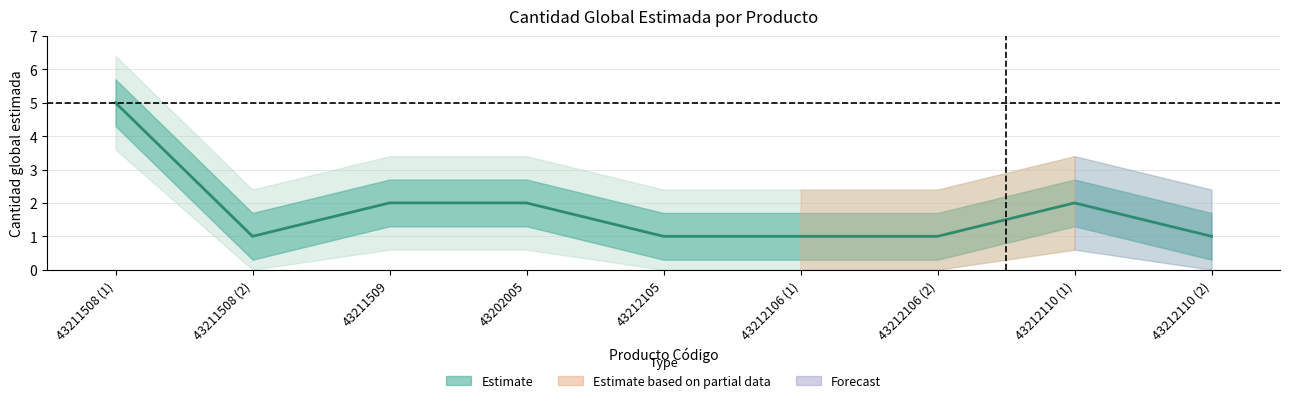

What is the sum of the values at 43202005 and 43212106 (2)?

3